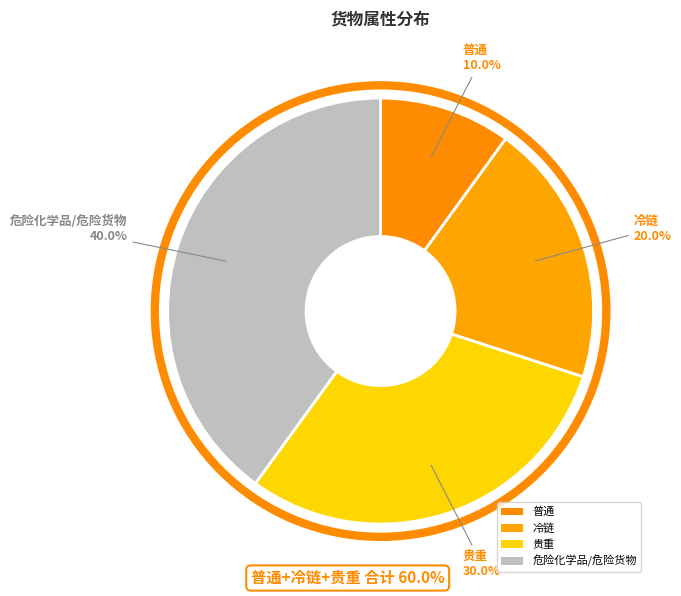

The 危险化学品/危险货物 slice represents 40% of the pie. True or false?

True